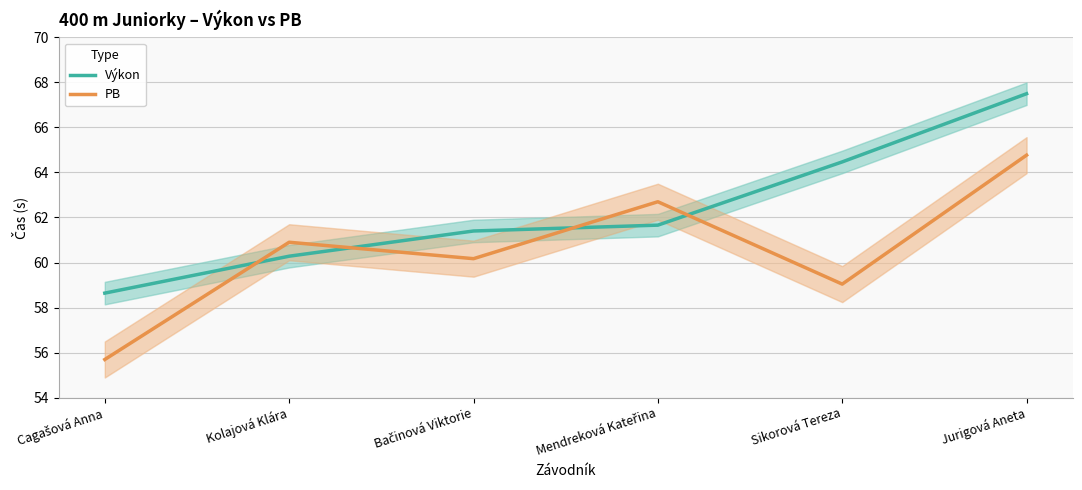

How many times do PB and Výkon cross each other?

4